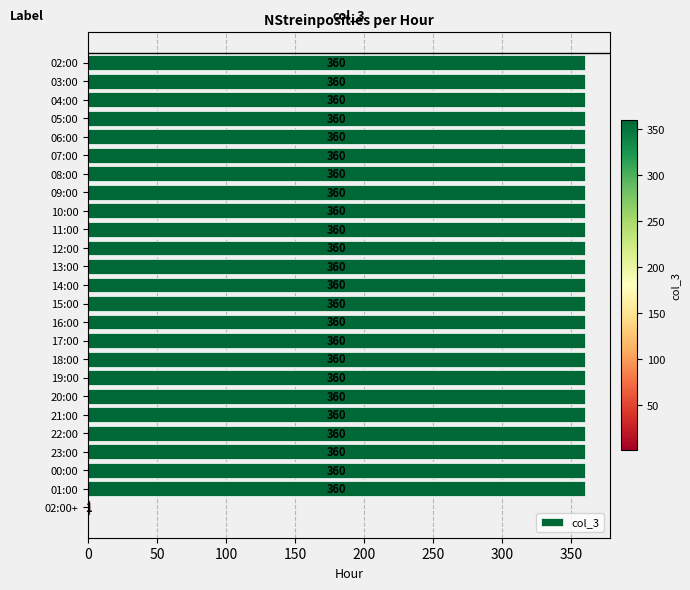

Reading top to bottom, extract all data points from this chart.

02:00=360	03:00=360	04:00=360	05:00=360	06:00=360	07:00=360	08:00=360	09:00=360	10:00=360	11:00=360	12:00=360	13:00=360	14:00=360	15:00=360	16:00=360	17:00=360	18:00=360	19:00=360	20:00=360	21:00=360	22:00=360	23:00=360	00:00=360	01:00=360	02:00+=1